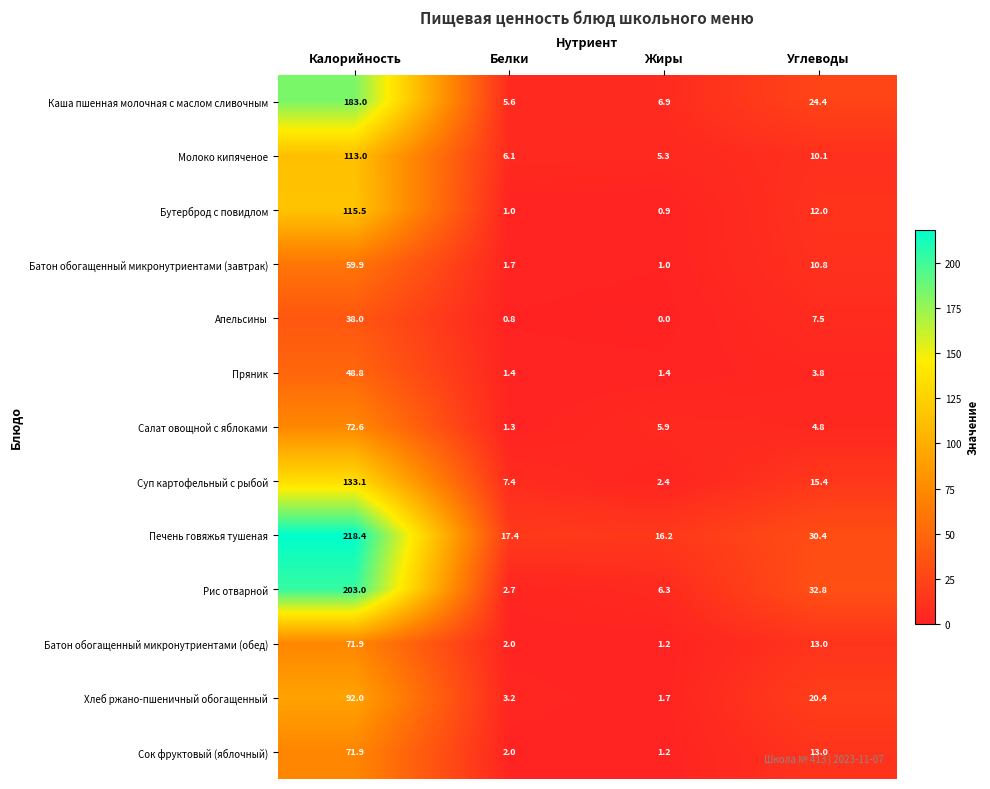

At which label does Рис отварной reach its peak?

Калорийность